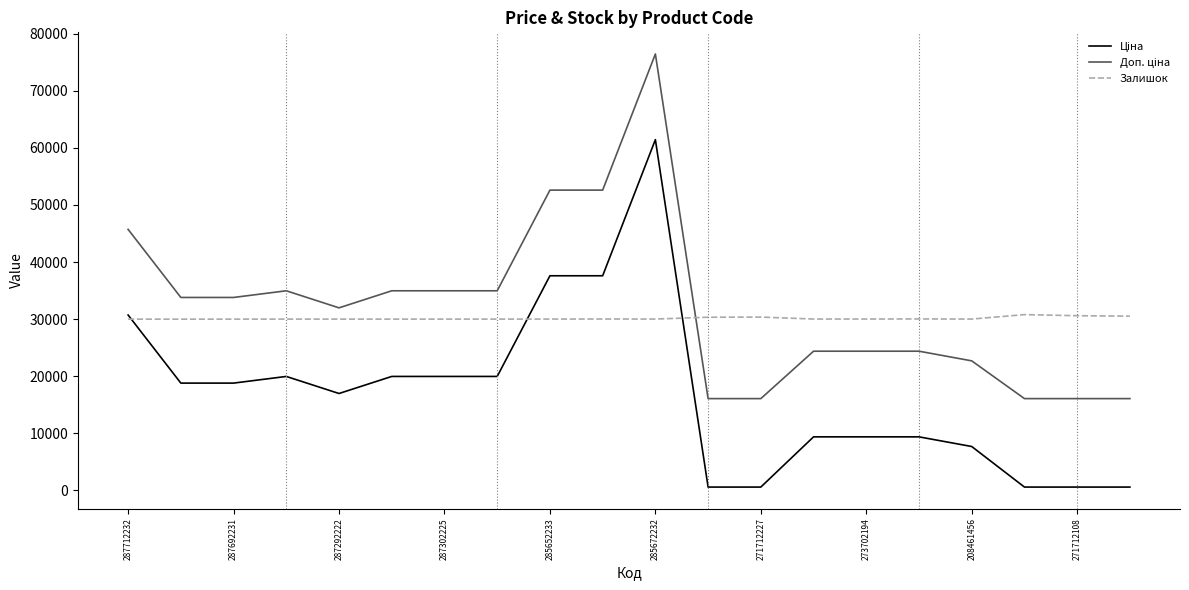

What is the difference between the maximum and minimum values in the Залишок series?

789.0